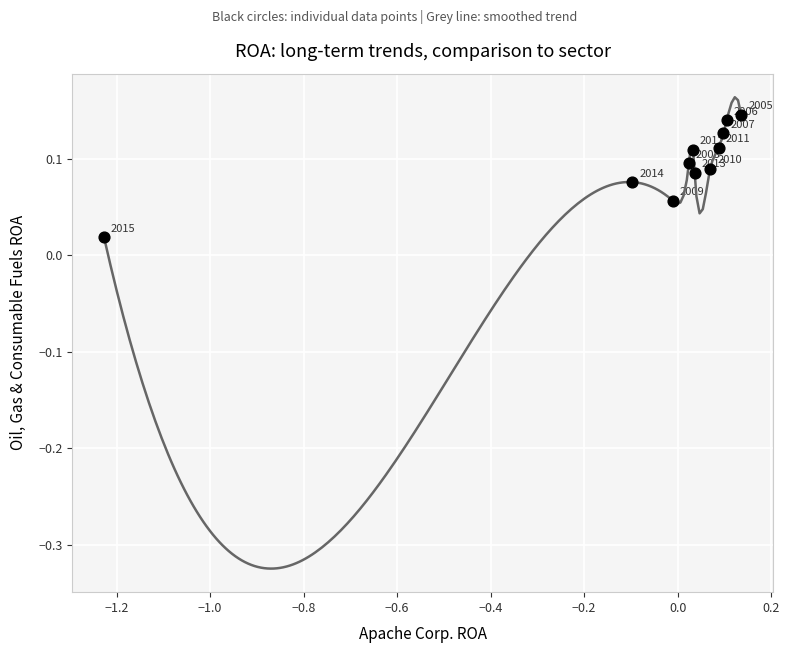

What is the range of X values (max minus min)?

1.4